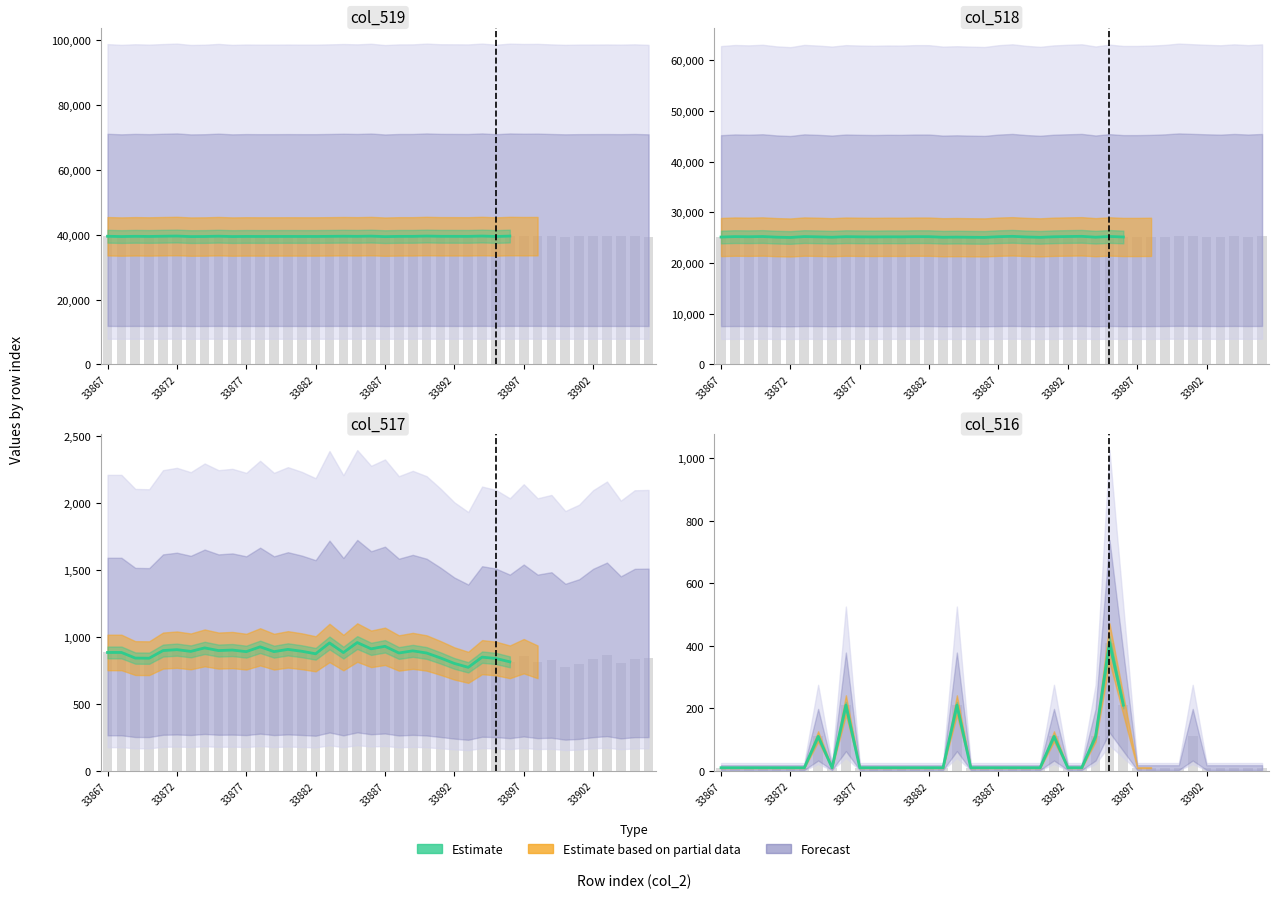

What is the approximate value at 33882, to the nearest 10?

10